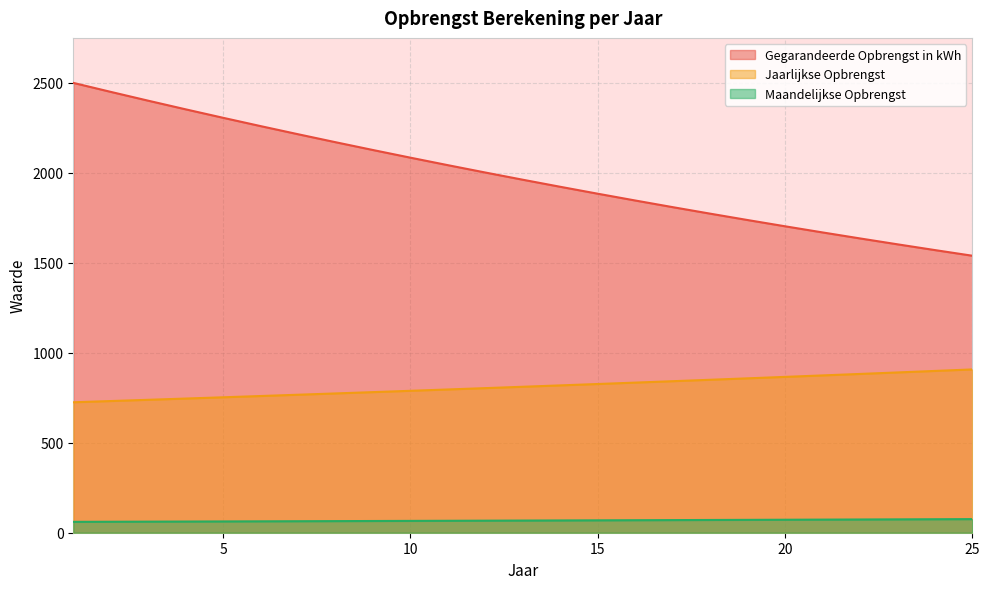

How many lines are shown in the chart?

3